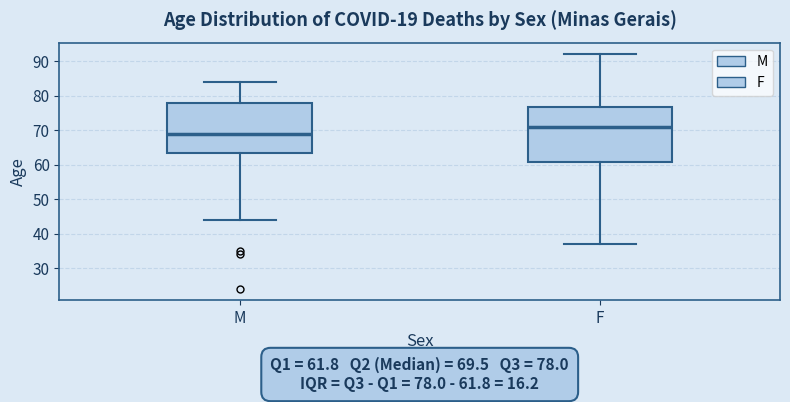

Which box is the tallest, from its lower edge to its upper edge?

F